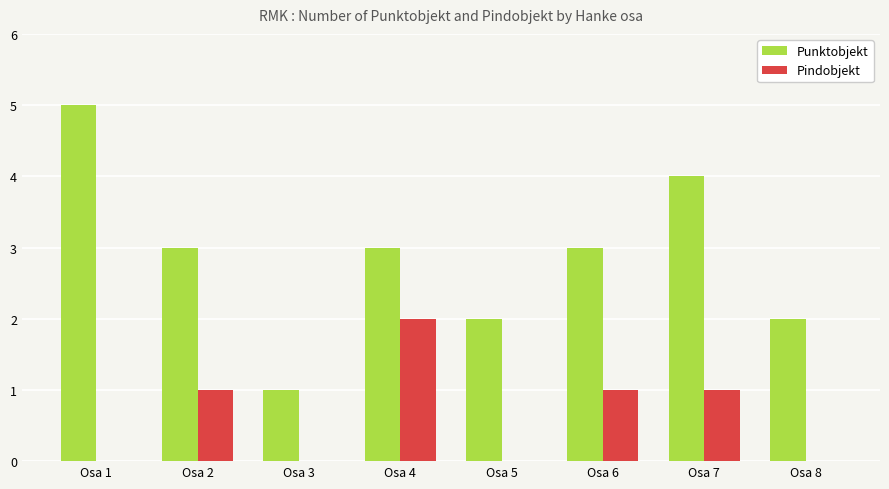

What is the sum of all Punktobjekt values?

23